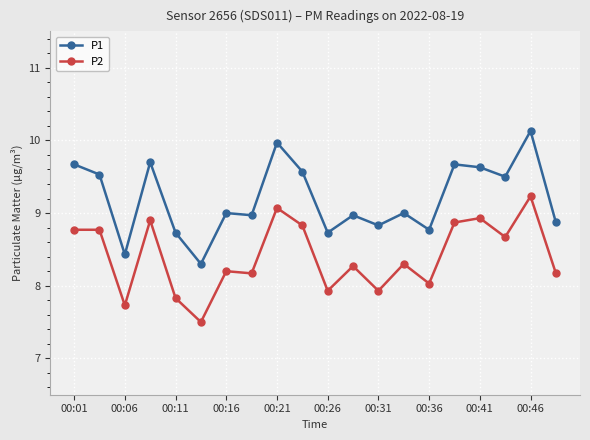

Rank the series by their average value, from highest to lowest.

P1, P2